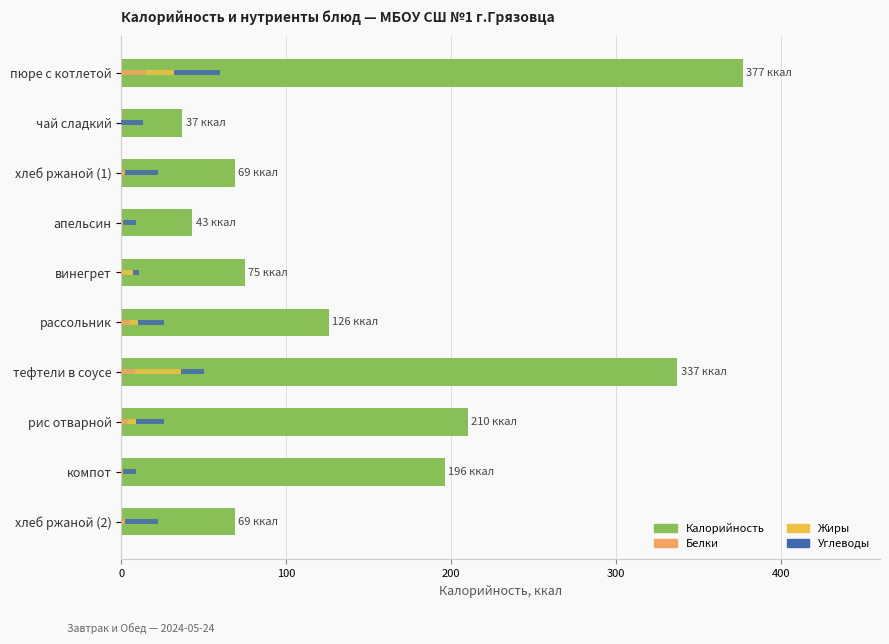

Where is Калорийность nearest to the value 207?

рис отварной